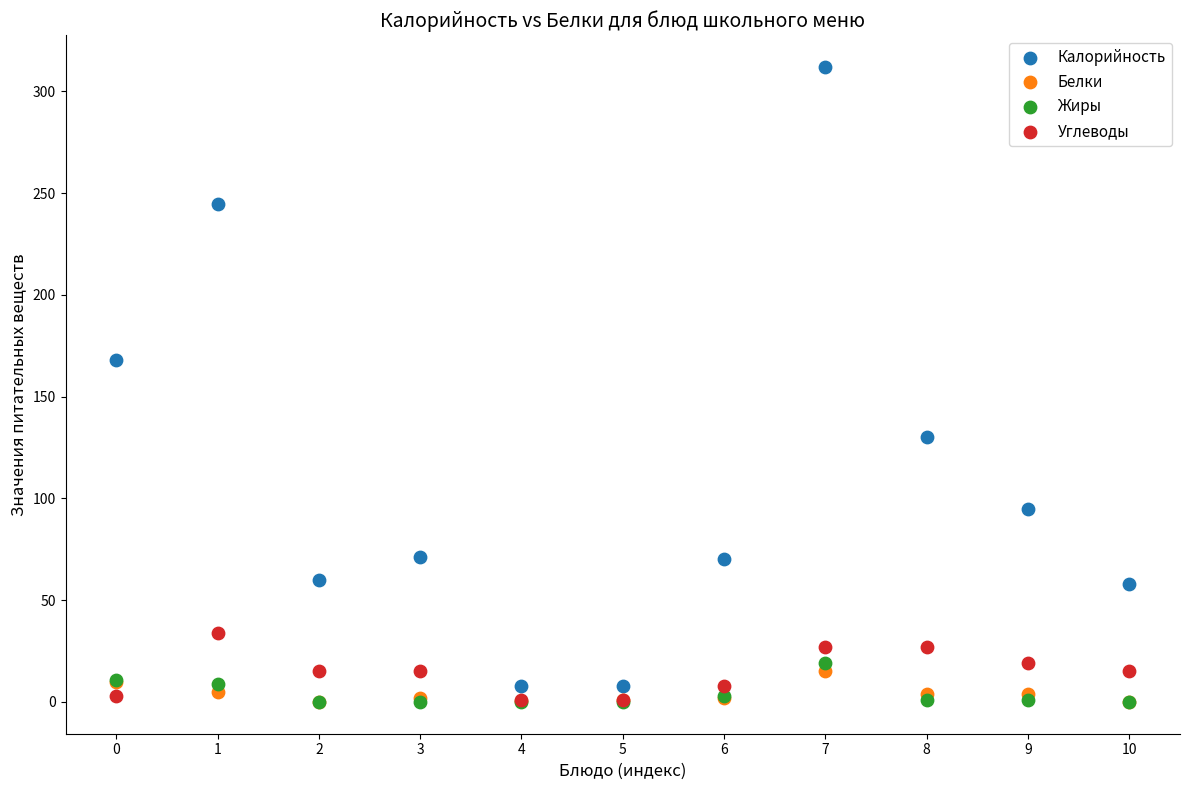

Across all series, what Y value is closest to 156?

168.1